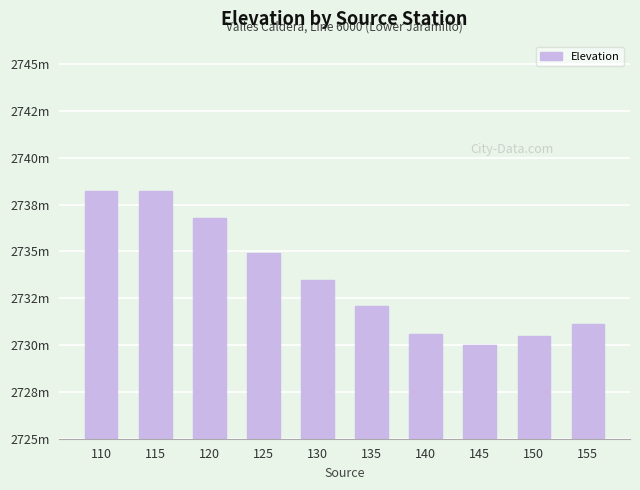

Are the bars horizontal?

No